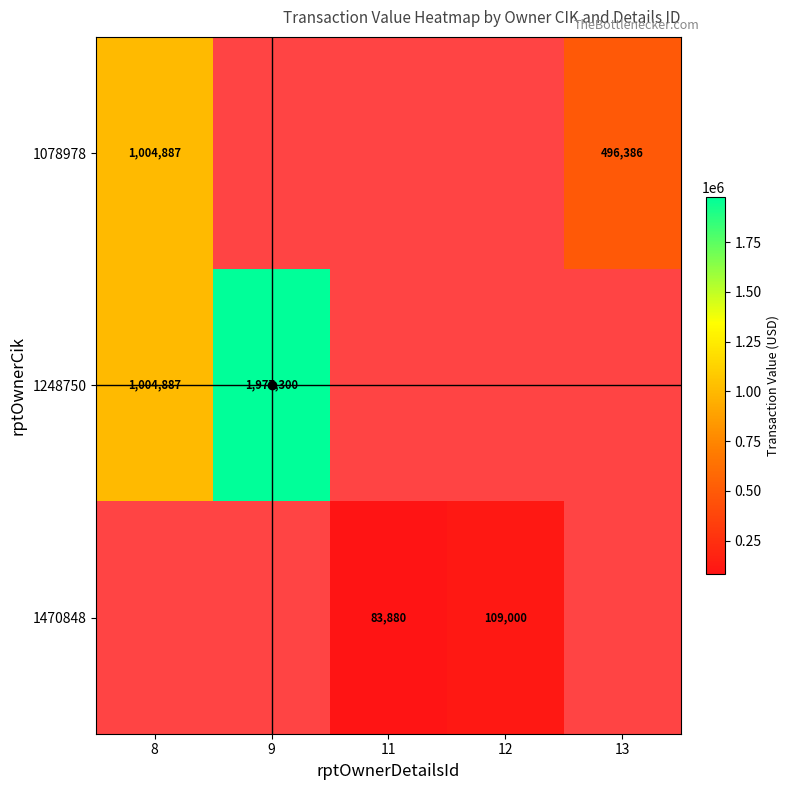

The 1248750 series shows 1383904 at 9. True or false?

False